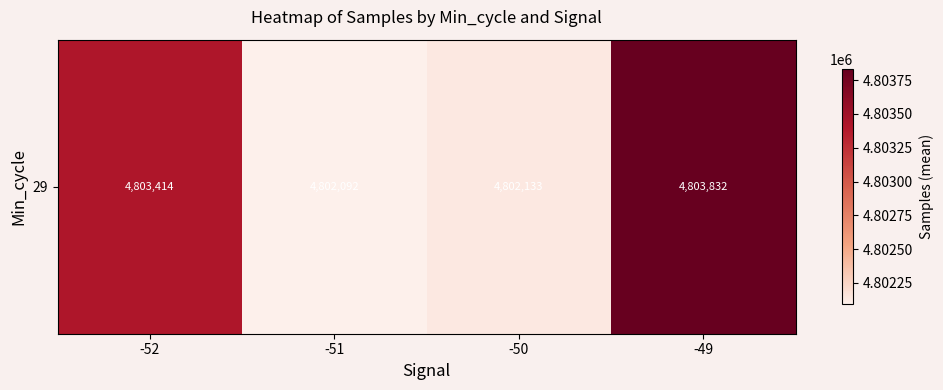

What is the change in value from -51 to -49?

+1739.9